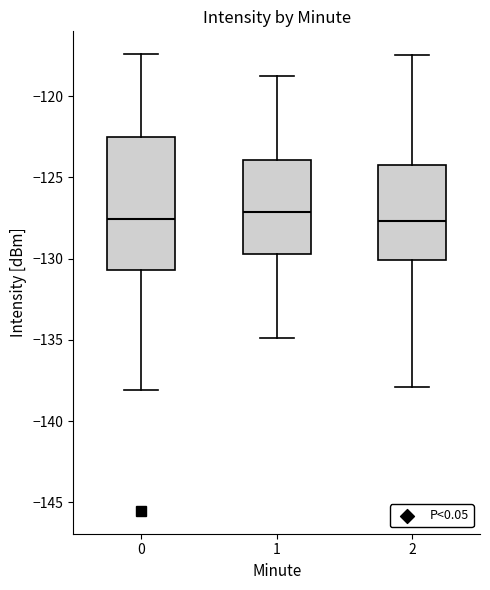

Where does the upper whisker of the box at x = 0 end on the y-axis? The values are not printed on the chart, so give them approximately, as read against the axis.

-117.5